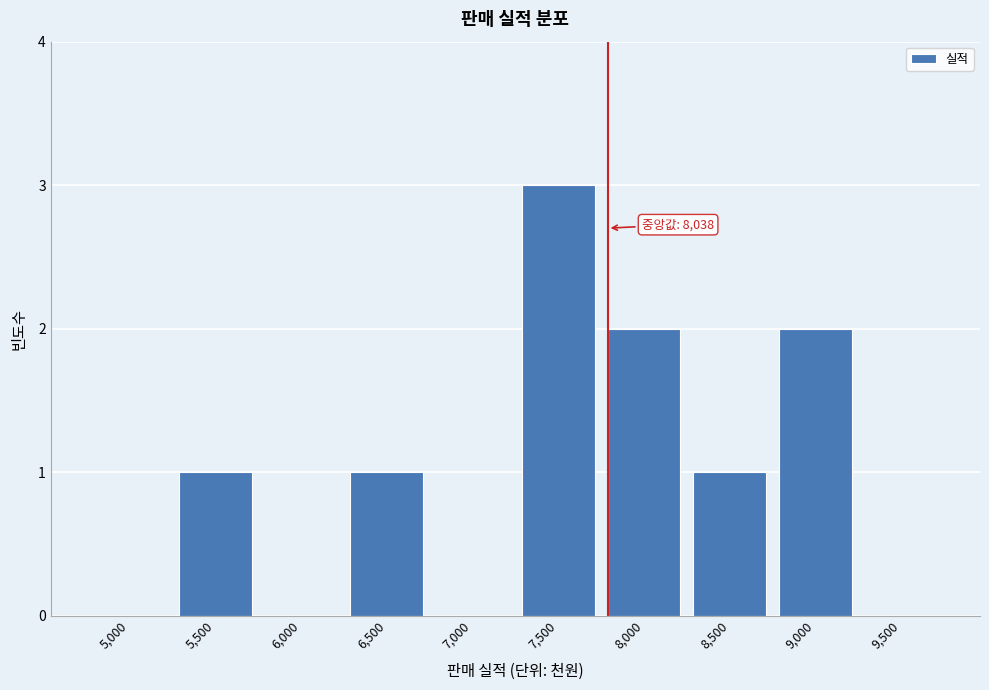

Reading left to right, transcribe all the data shown in this chart.

5,000=0	5,500=1	6,000=0	6,500=1	7,000=0	7,500=3	8,000=2	8,500=1	9,000=2	9,500=0